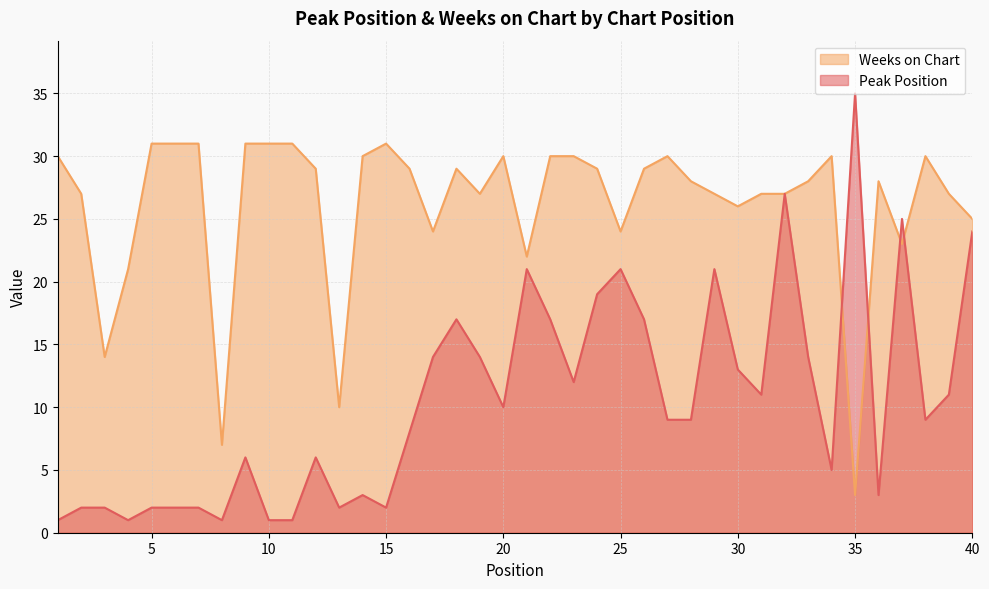

Is it true that Weeks on Chart equals 30 at 1?

True